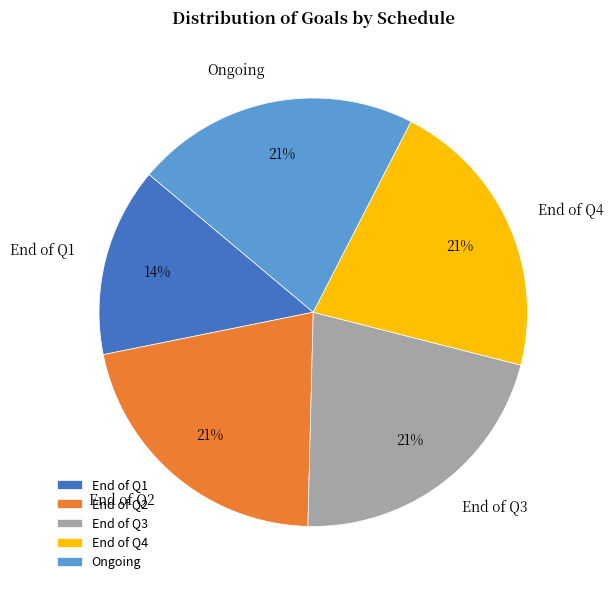

To the nearest percent, what is the difference between the largest and smallest slice percentages?

7%